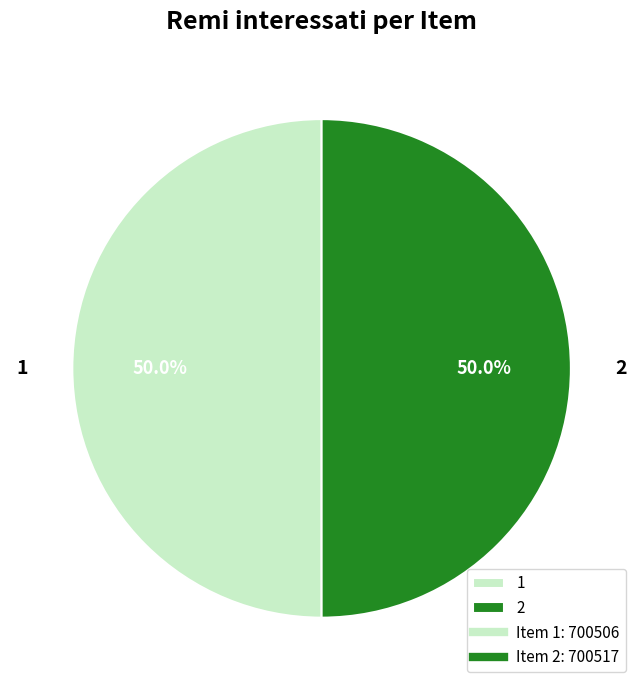

Do 2 and 1 together represent more than half of the pie?

Yes